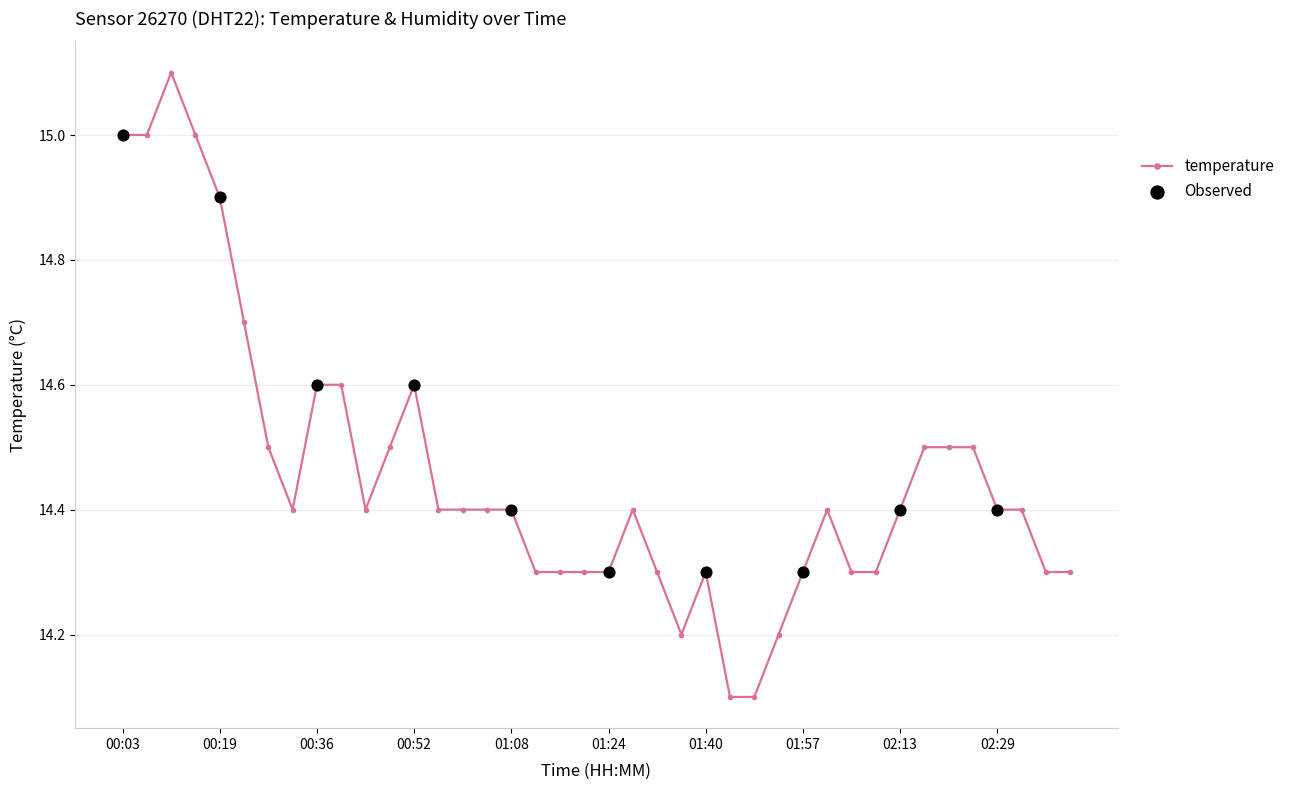

What is the average value?

14.5